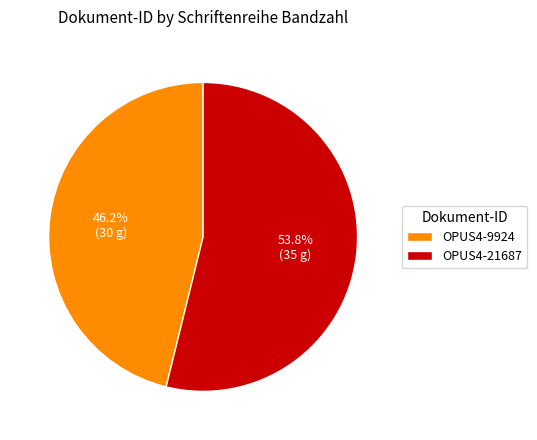

How many segments does this pie chart have?

2